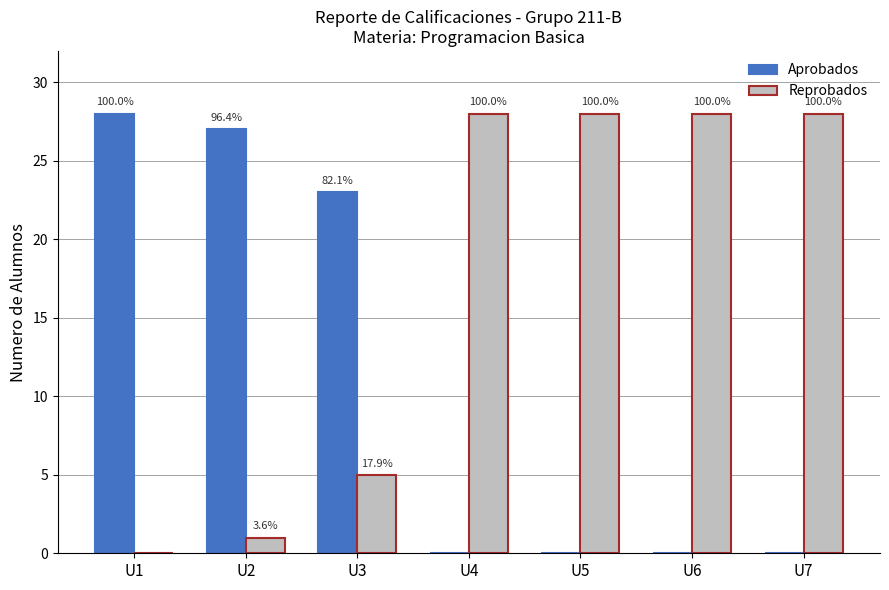

What are all the series names shown in the legend?

Aprobados, Reprobados